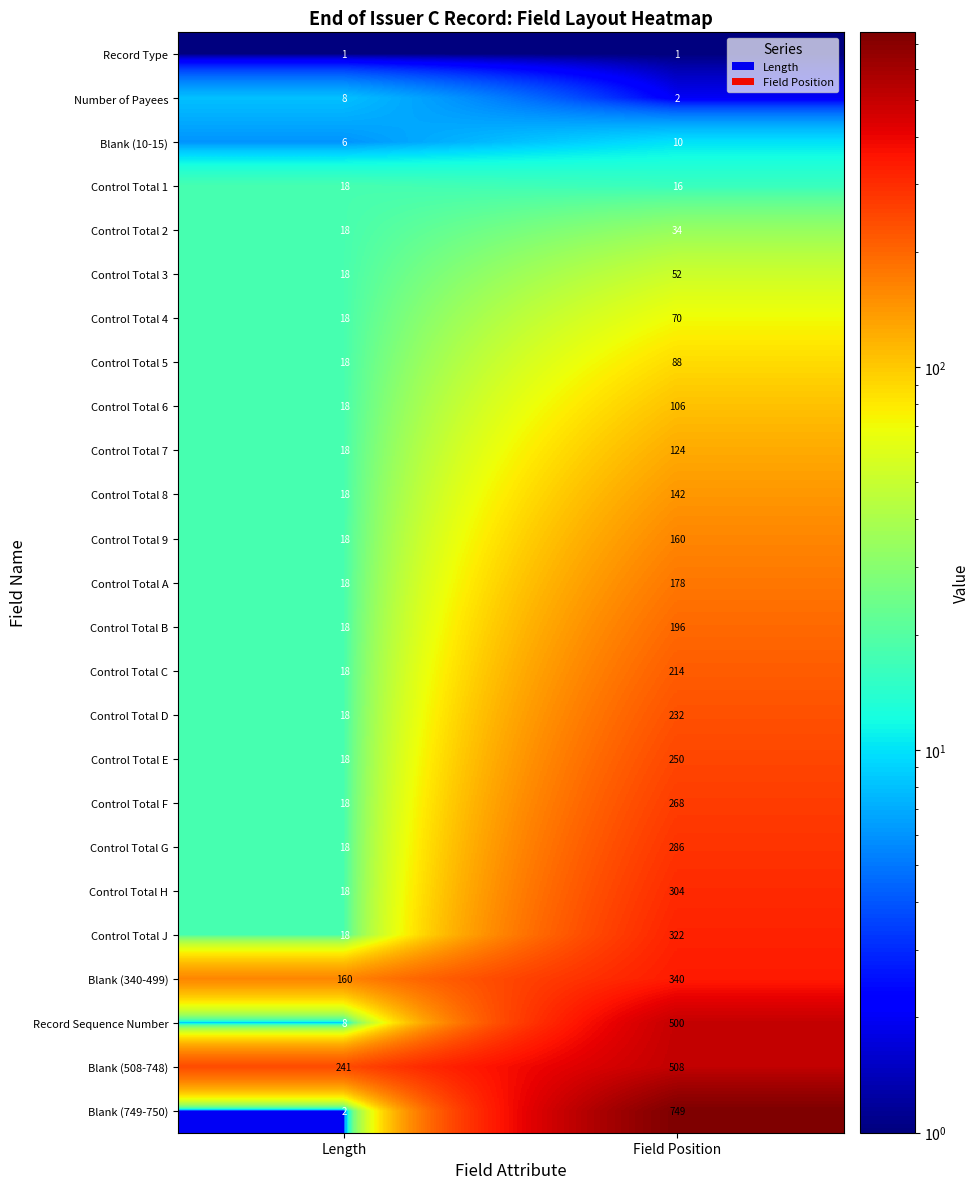

At which label does Control Total 5 reach its minimum?

Length